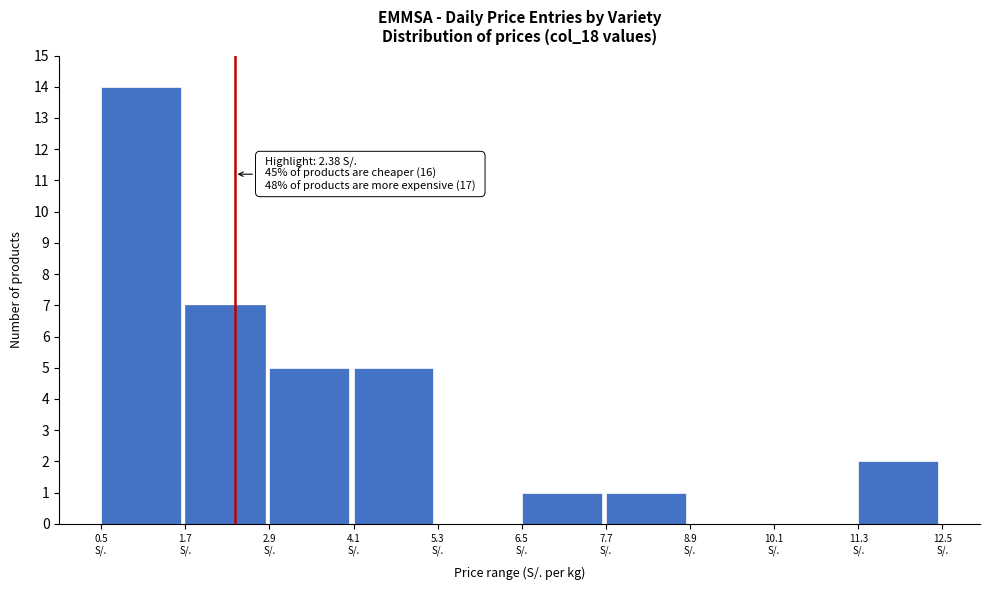

Which range on the x-axis has the tallest bar?

0.4 to 1.6